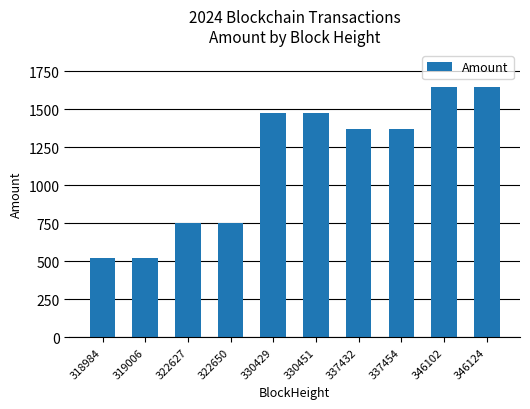

The value at 330451 is 1474.8. True or false?

True